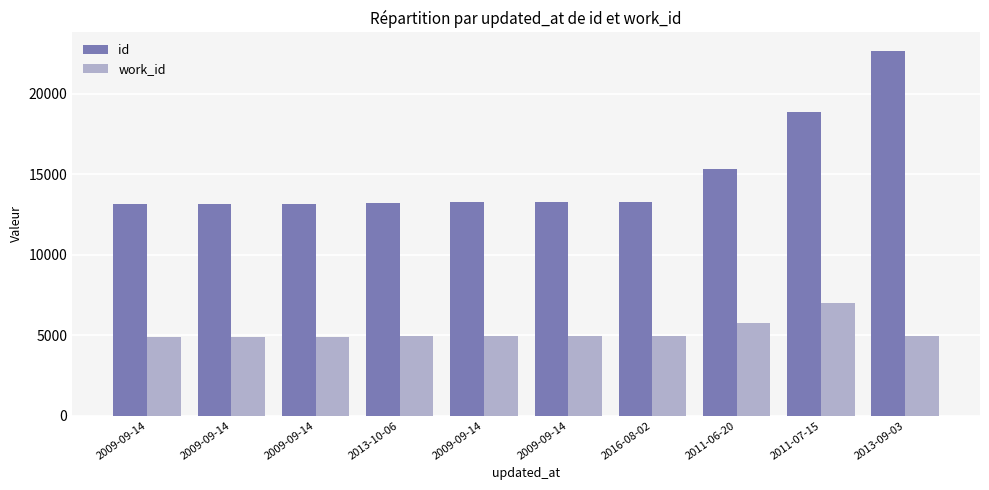

Count the number of data series in this chart.

2